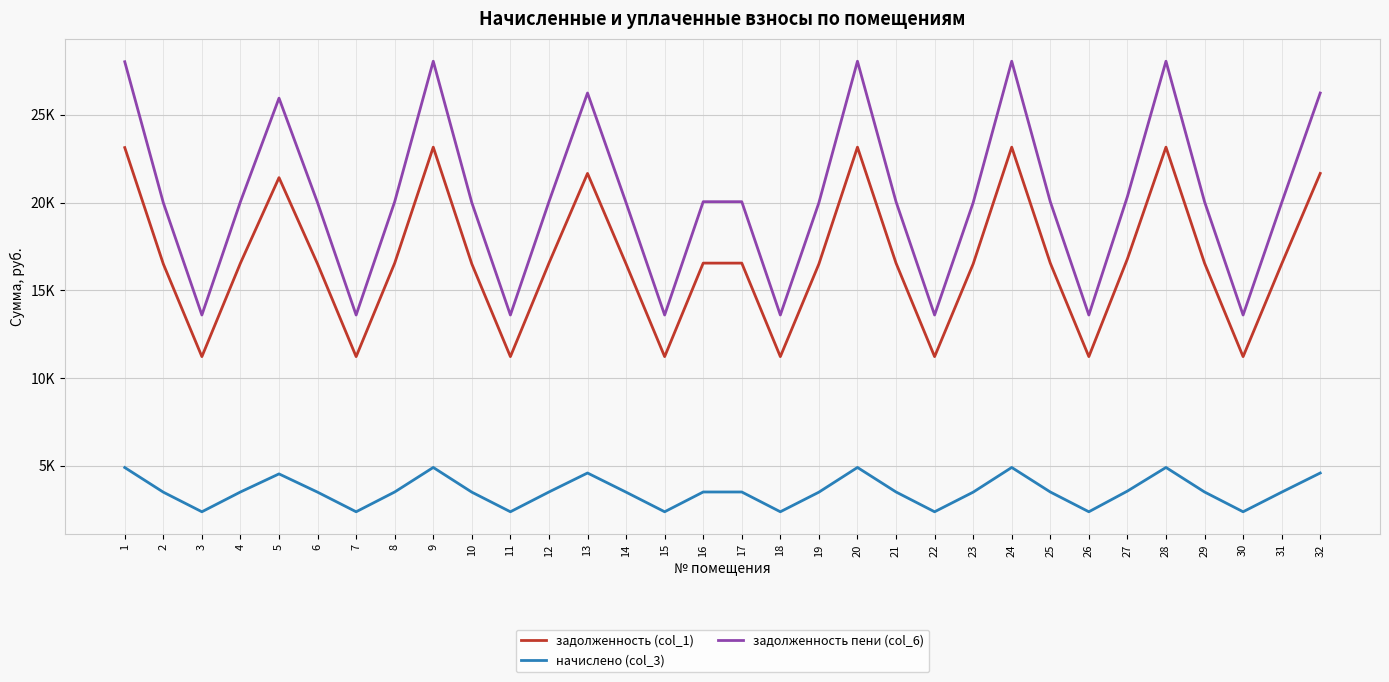

Does the chart display data point markers on the line(s)?

No